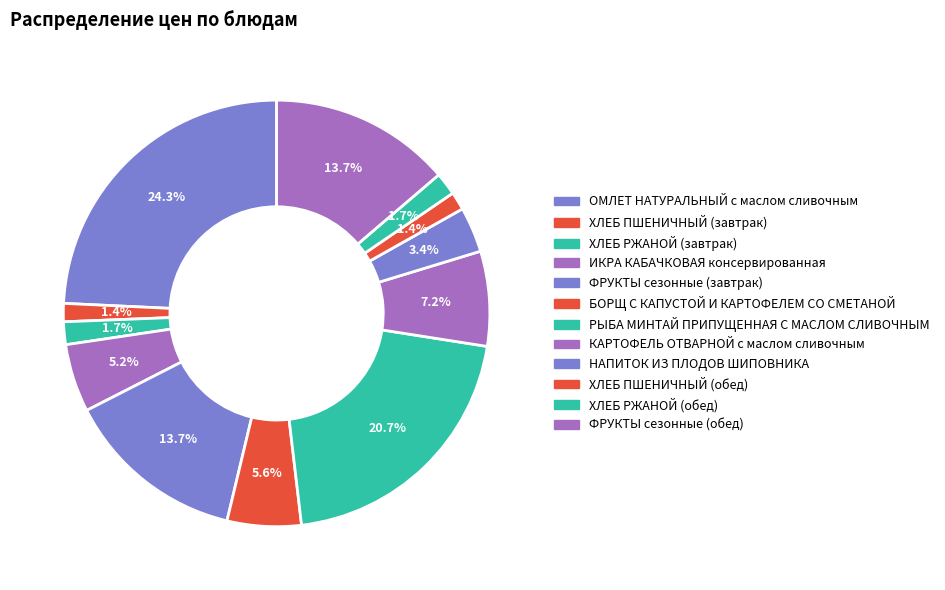

How many segments does this pie chart have?

12